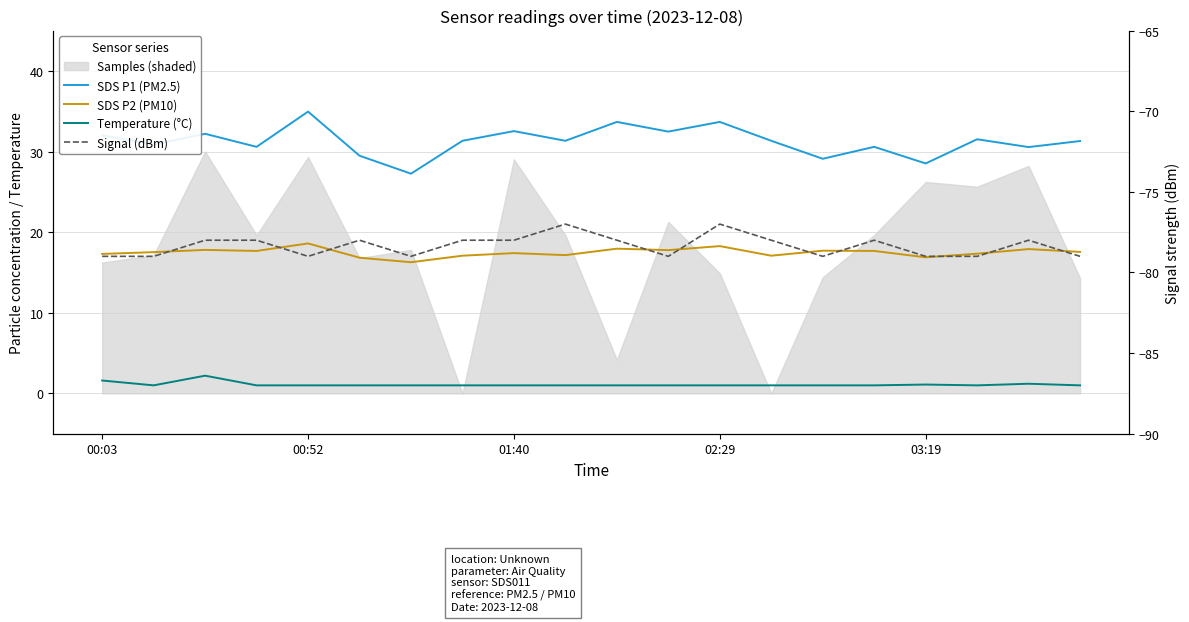

Is it true that SDS P2 (PM10) equals 17.3 at 00:03?

True